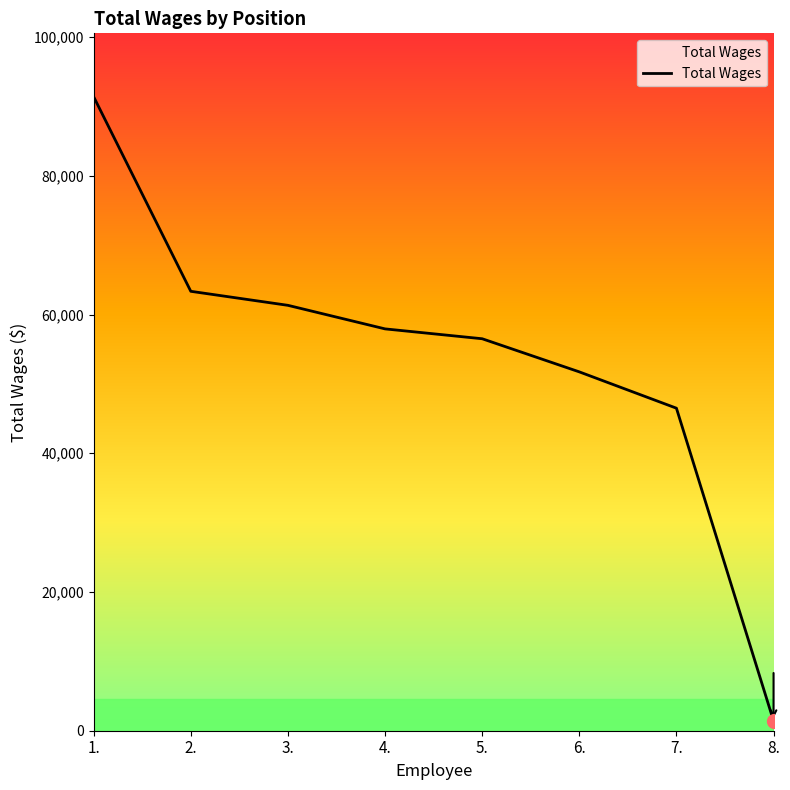

Which has a higher value, 6. or 5.?

5.